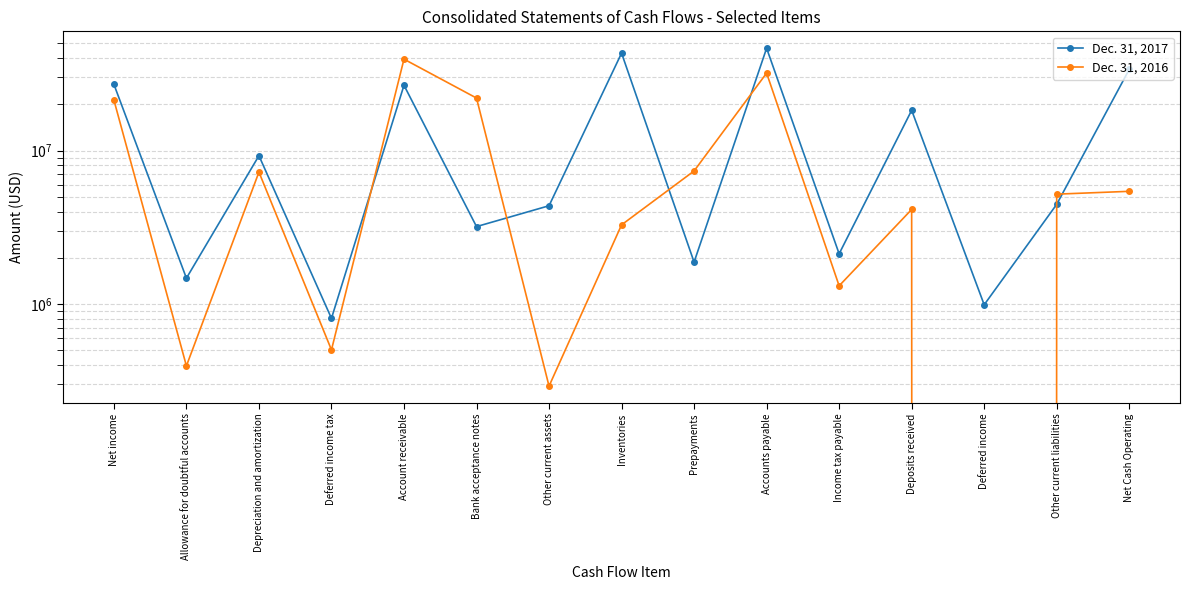

In Dec. 31, 2017, how many points are lower than both neighbors (excluding endpoints)?

6